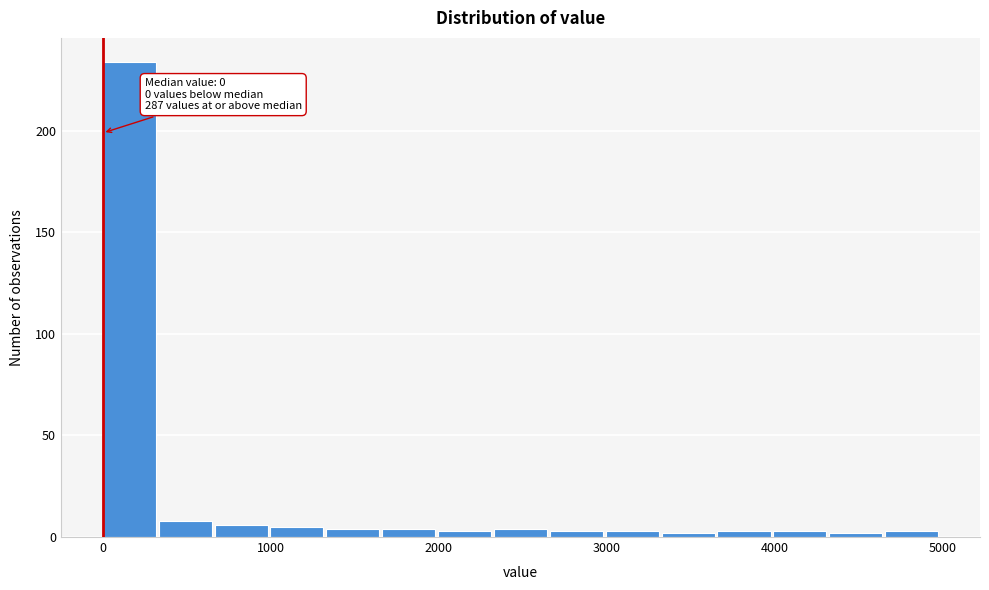

Around what value on the x-axis is the tallest bar? Give the approximate position of its centre, as read against the axis.

200